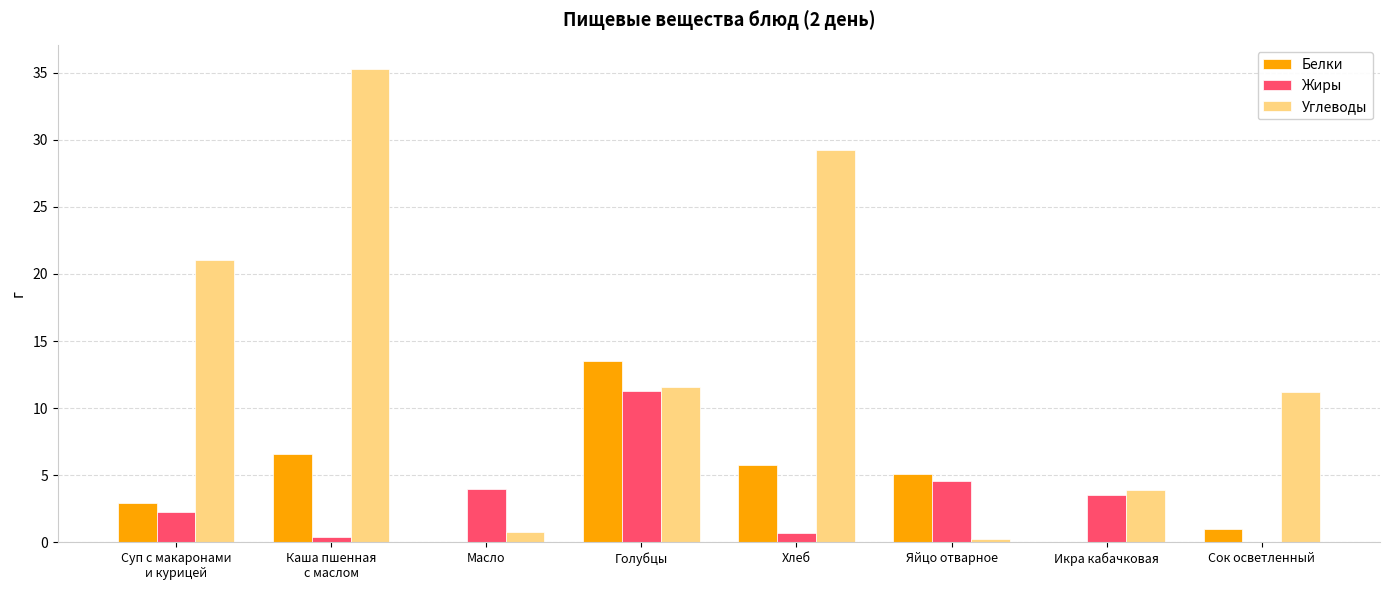

Which series changed the most between Масло and Яйцо отварное?

Белки